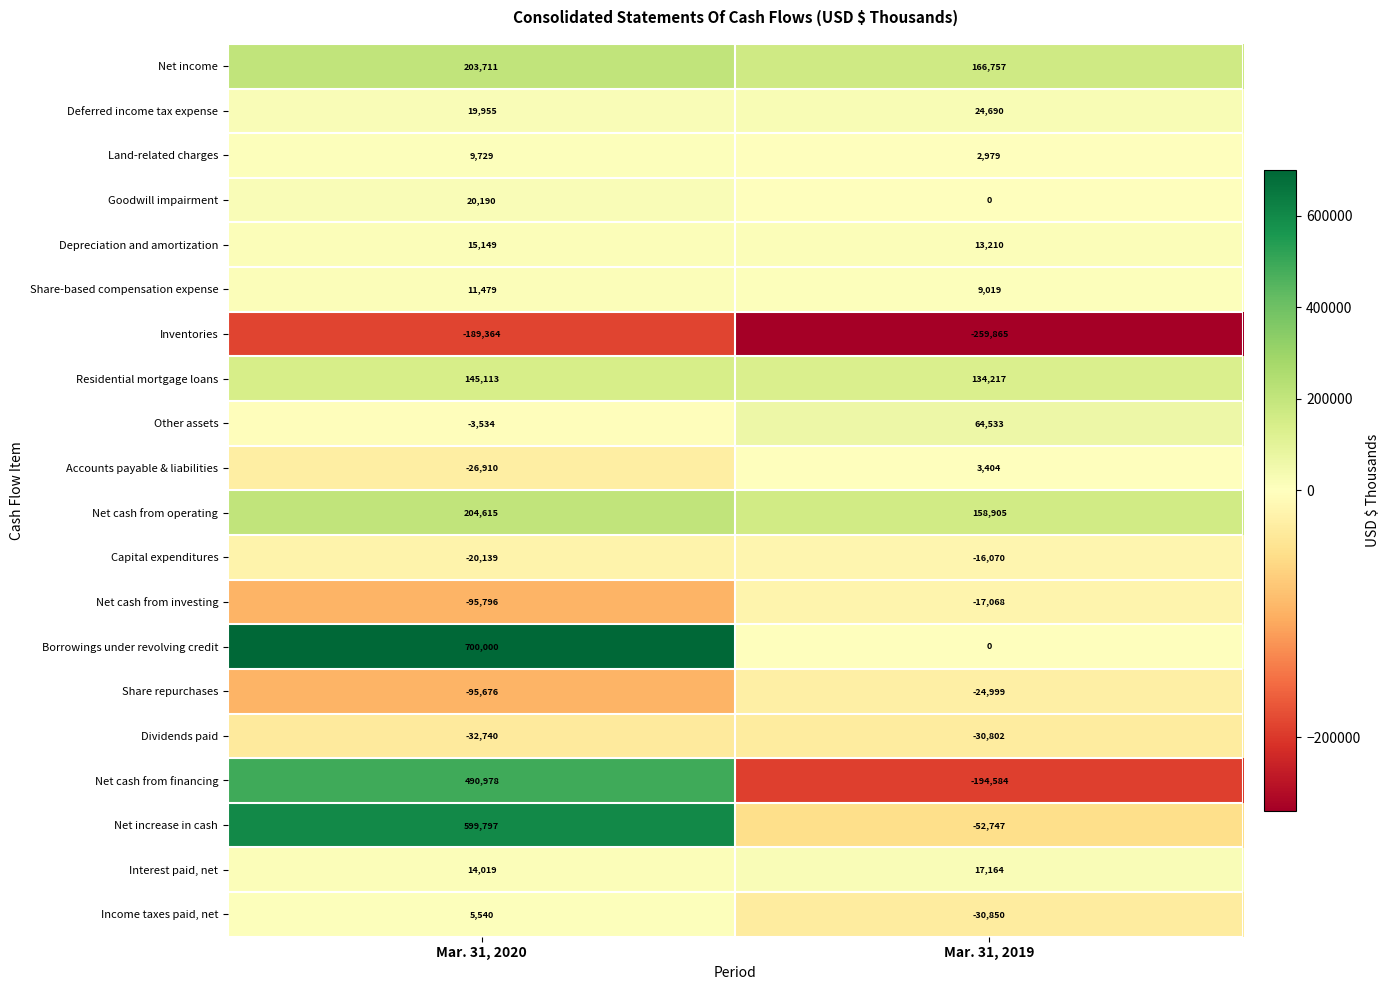

Where is Interest paid, net nearest to the value 15591?

Mar. 31, 2020